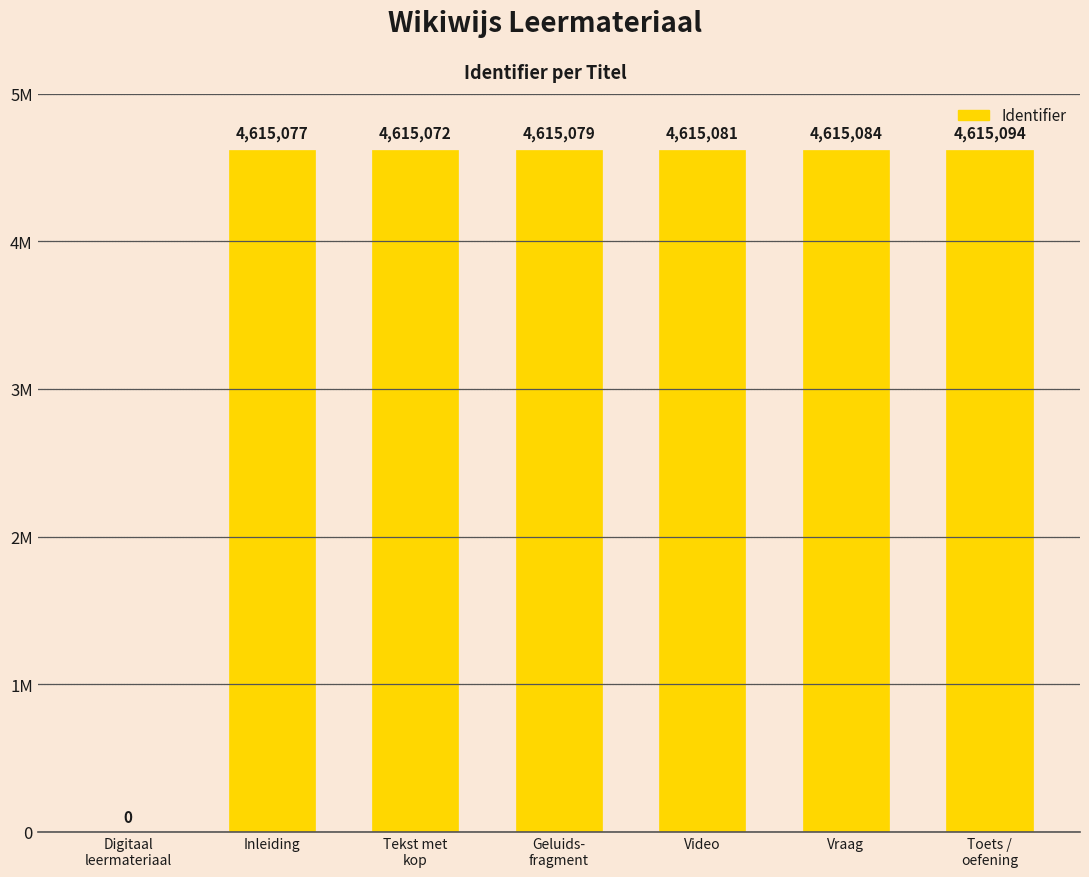

What is the difference between the second highest and second lowest values?

12